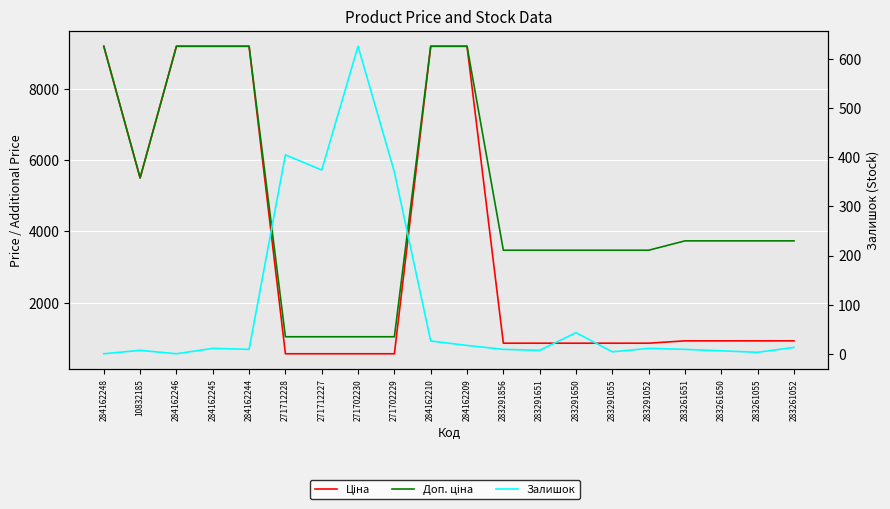

What is the total value across all series at 271712228?

2024.6